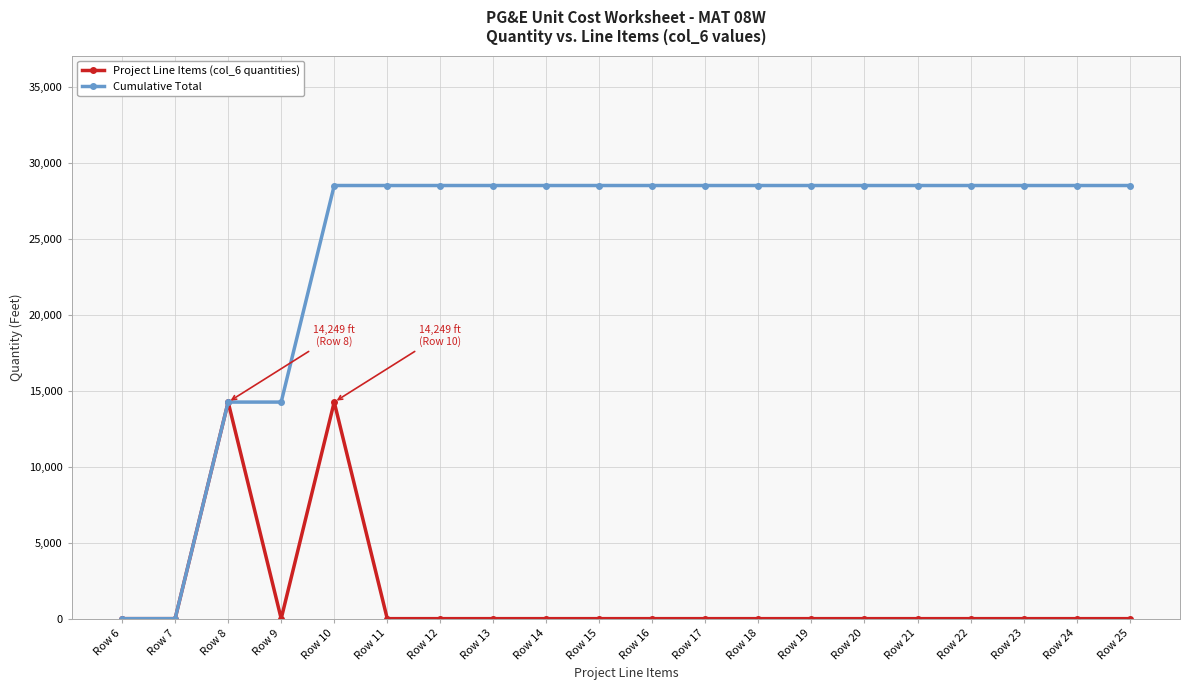

Reading left to right, list all the values displayed in this chart.

Project Line Items (col_6 quantities): Row 6=0	Row 7=0	Row 8=14249	Row 9=0	Row 10=14249	Row 11=0	Row 12=0	Row 13=0	Row 14=0	Row 15=0	Row 16=0	Row 17=0	Row 18=0	Row 19=0	Row 20=0	Row 21=0	Row 22=0	Row 23=0	Row 24=0	Row 25=0
Cumulative Total: Row 6=0	Row 7=0	Row 8=14249	Row 9=14249	Row 10=28498	Row 11=28498	Row 12=28498	Row 13=28498	Row 14=28498	Row 15=28498	Row 16=28498	Row 17=28498	Row 18=28498	Row 19=28498	Row 20=28498	Row 21=28498	Row 22=28498	Row 23=28498	Row 24=28498	Row 25=28498